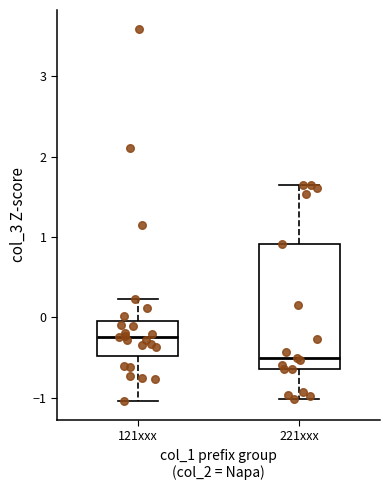

Which box is the tallest, from its lower edge to its upper edge?

221xxx